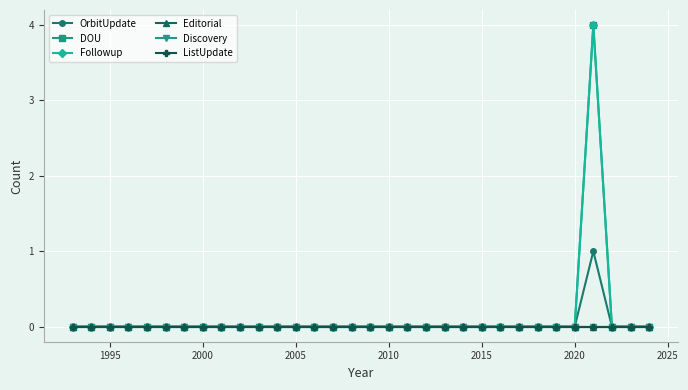

Is this an area chart (filled region under the line)?

No